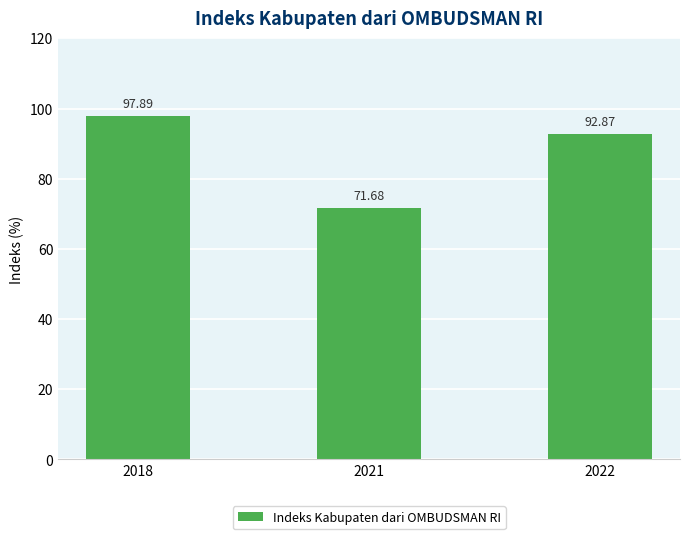

The chart shows a value of 71.7 at 2021. True or false?

True